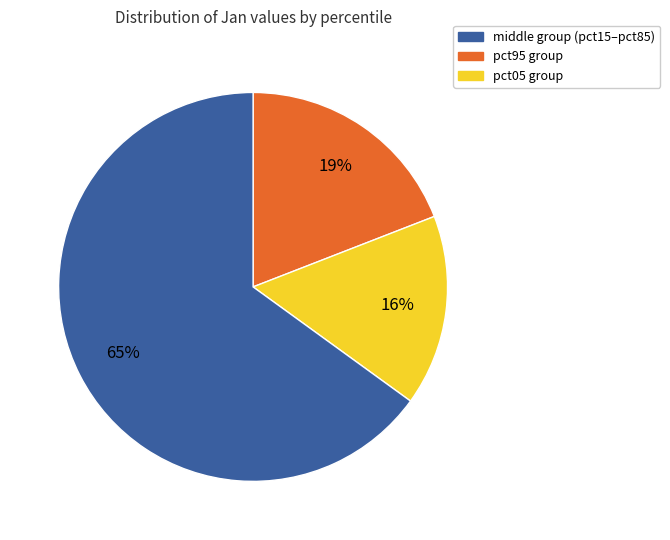

How many slices are in this pie chart?

3